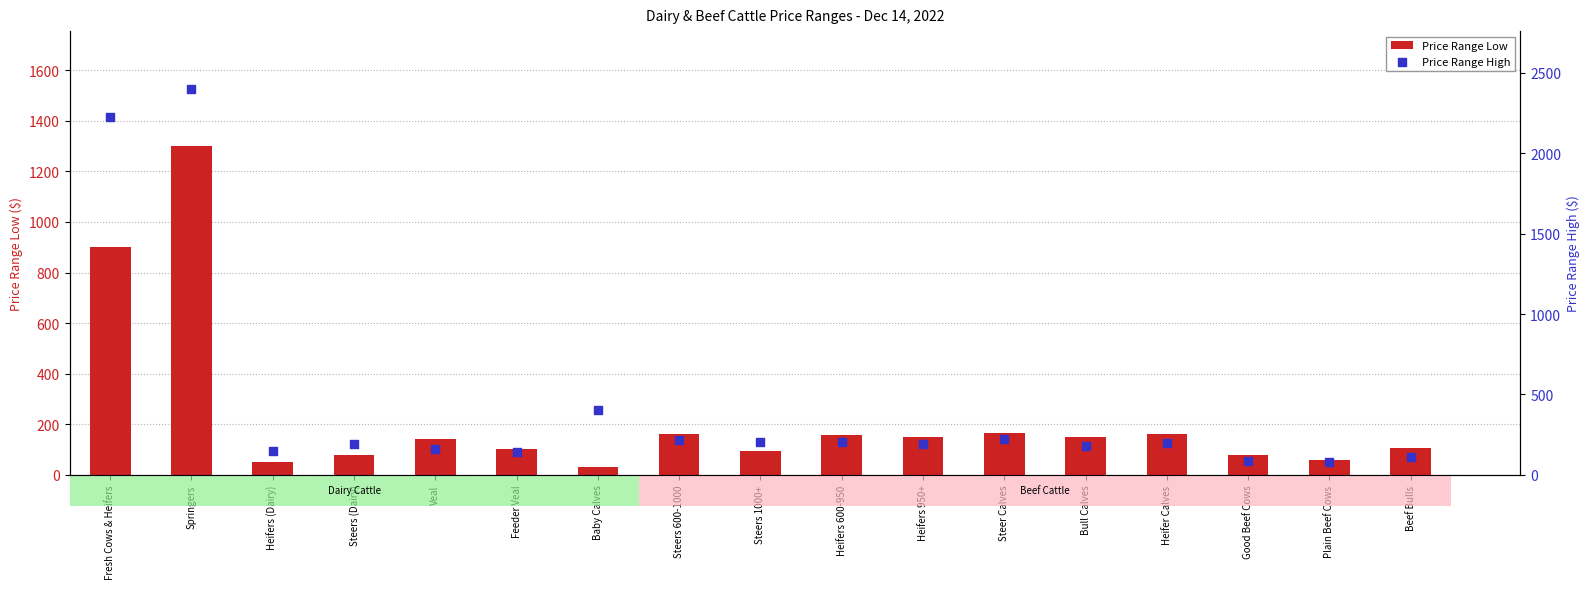

At how many categories does at least one series exceed 64?

17